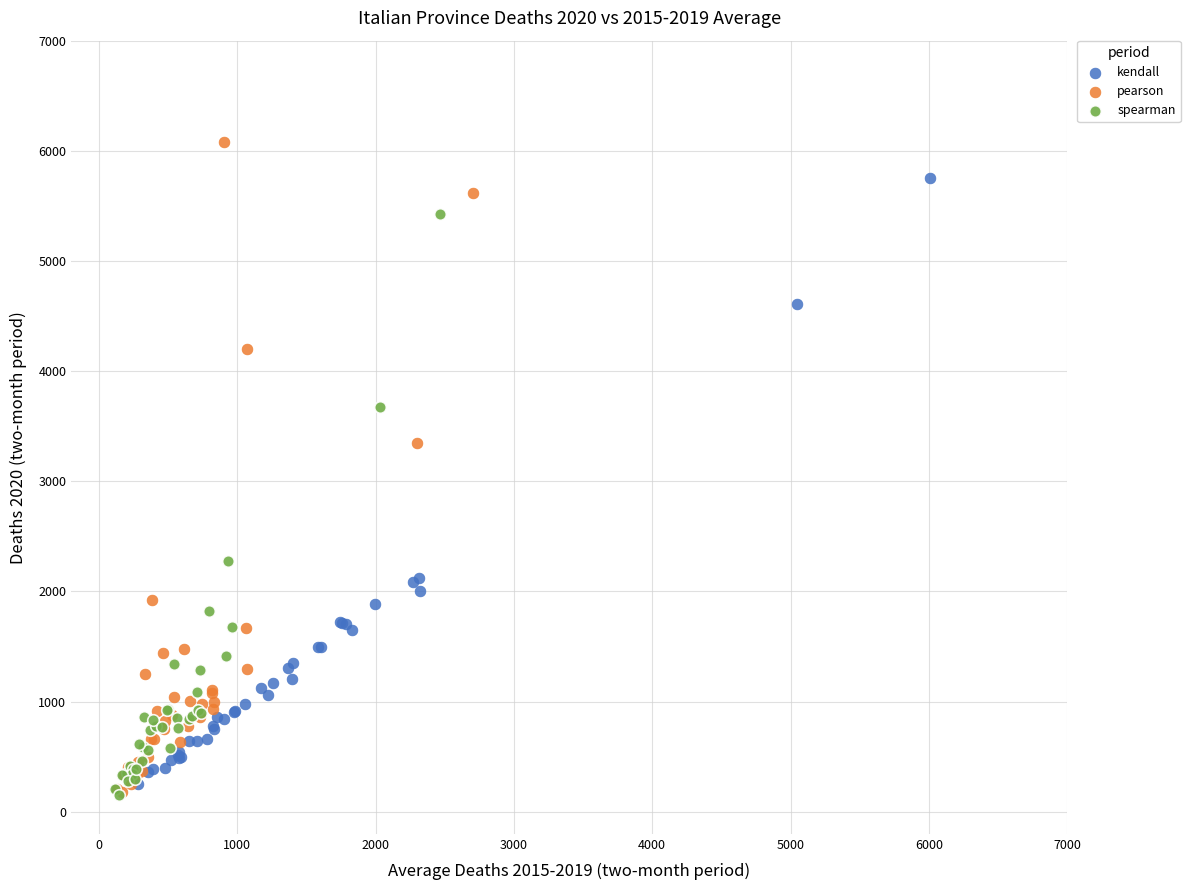

Which series contains the highest Y value?

pearson